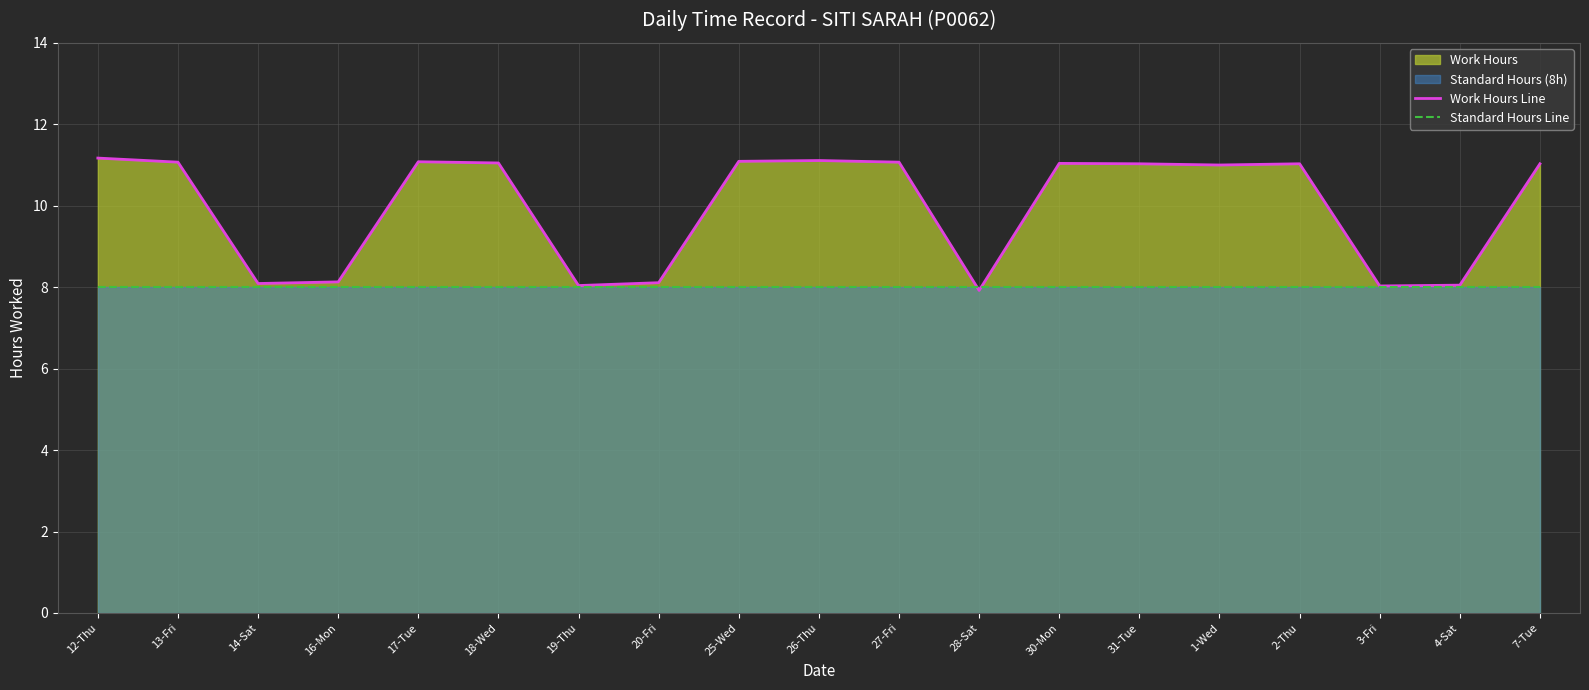

What is the total value across all series at 7-Tue?

19.0